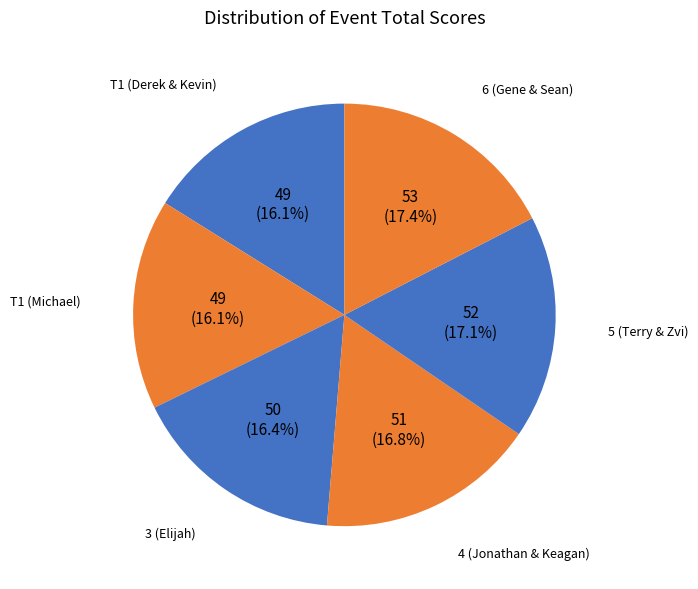

Is there any slice that represents more than half of the pie?

No